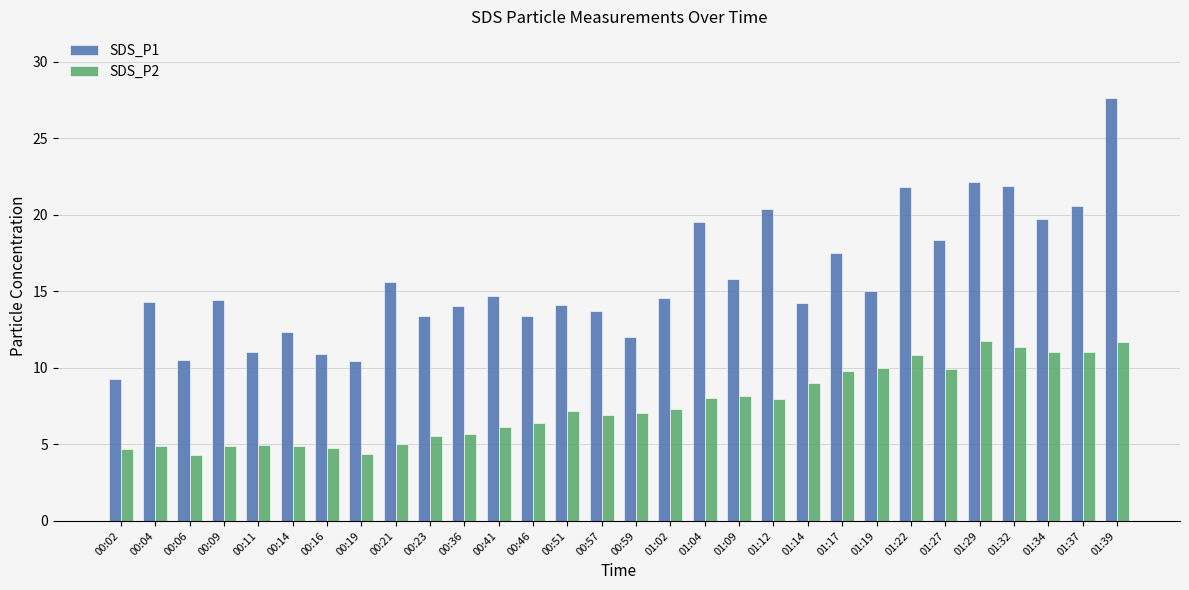

Rank the series by their average value, from highest to lowest.

SDS_P1, SDS_P2